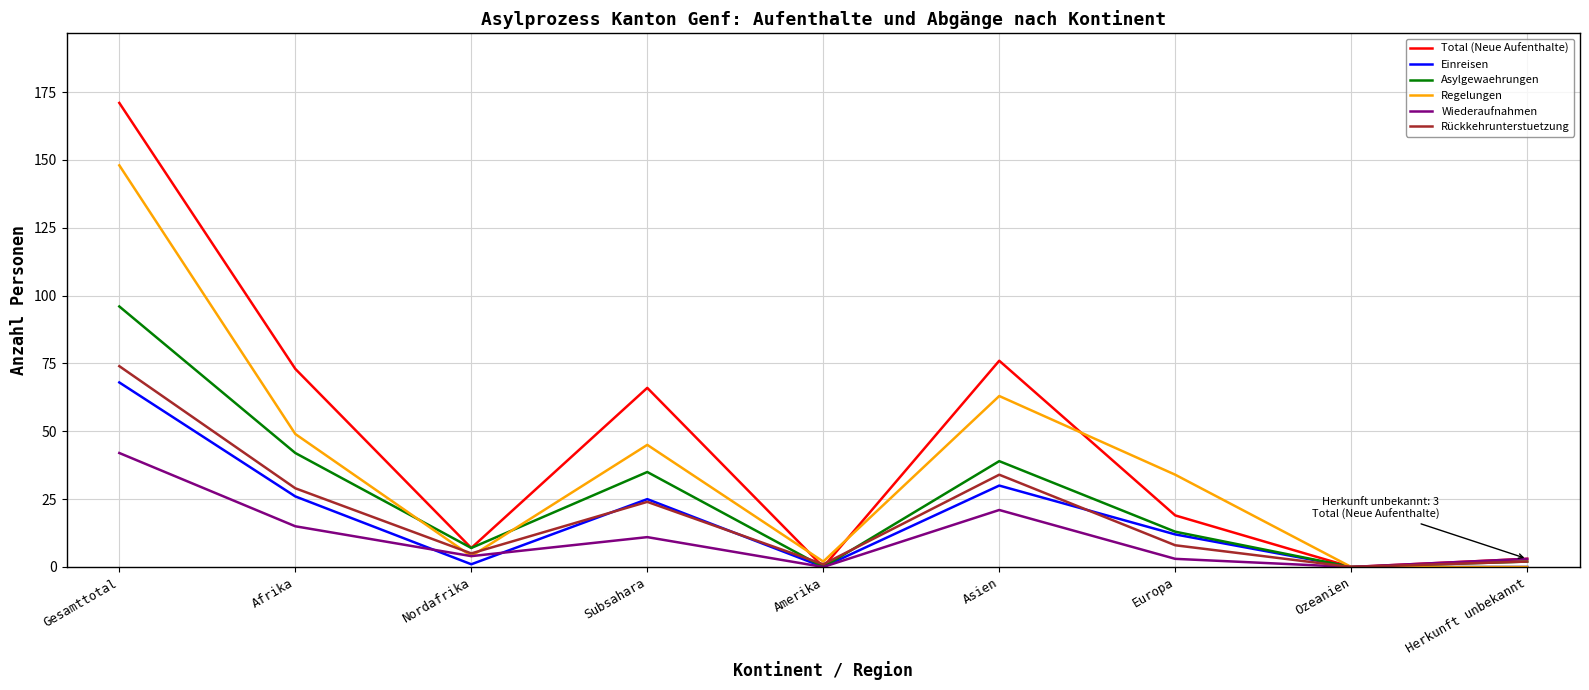

Where is the first local minimum for Asylgewaehrungen?

Nordafrika